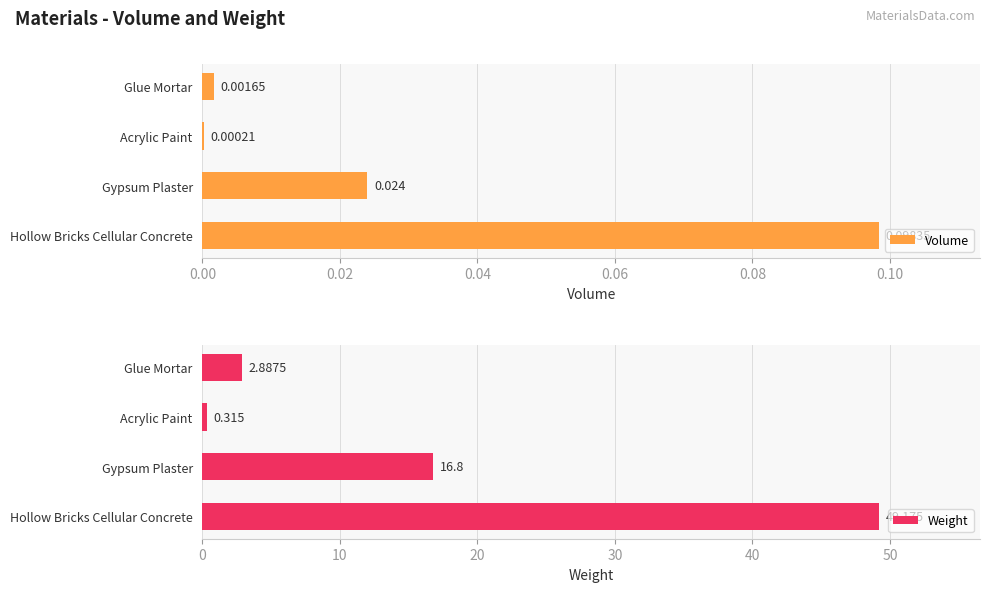

Is it true that Weight equals 2.9 at Glue Mortar?

True